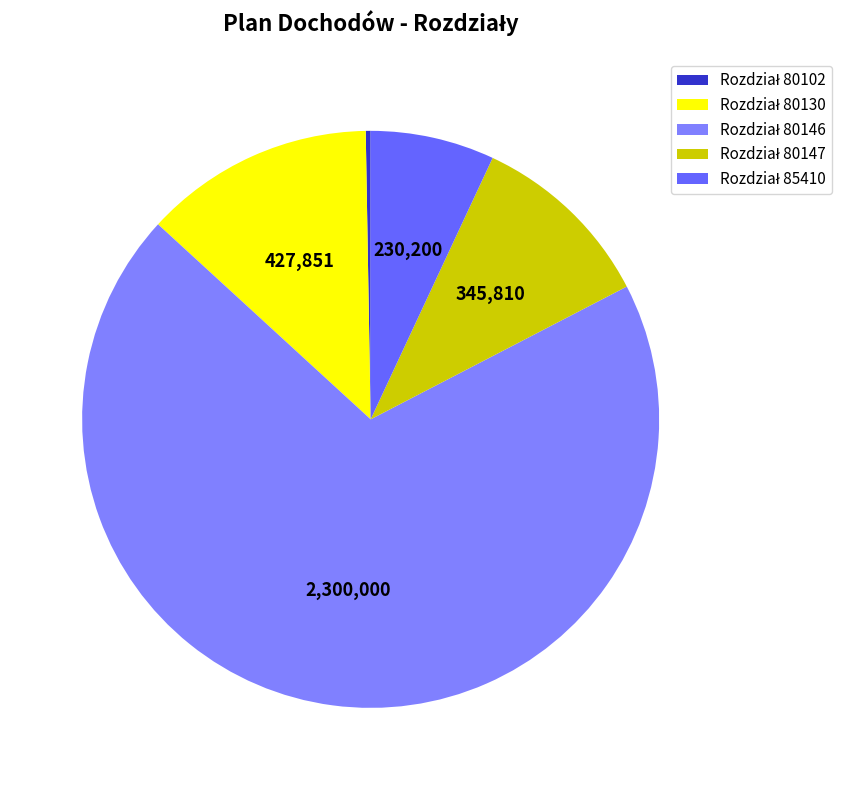

Count the number of slices in the pie.

5